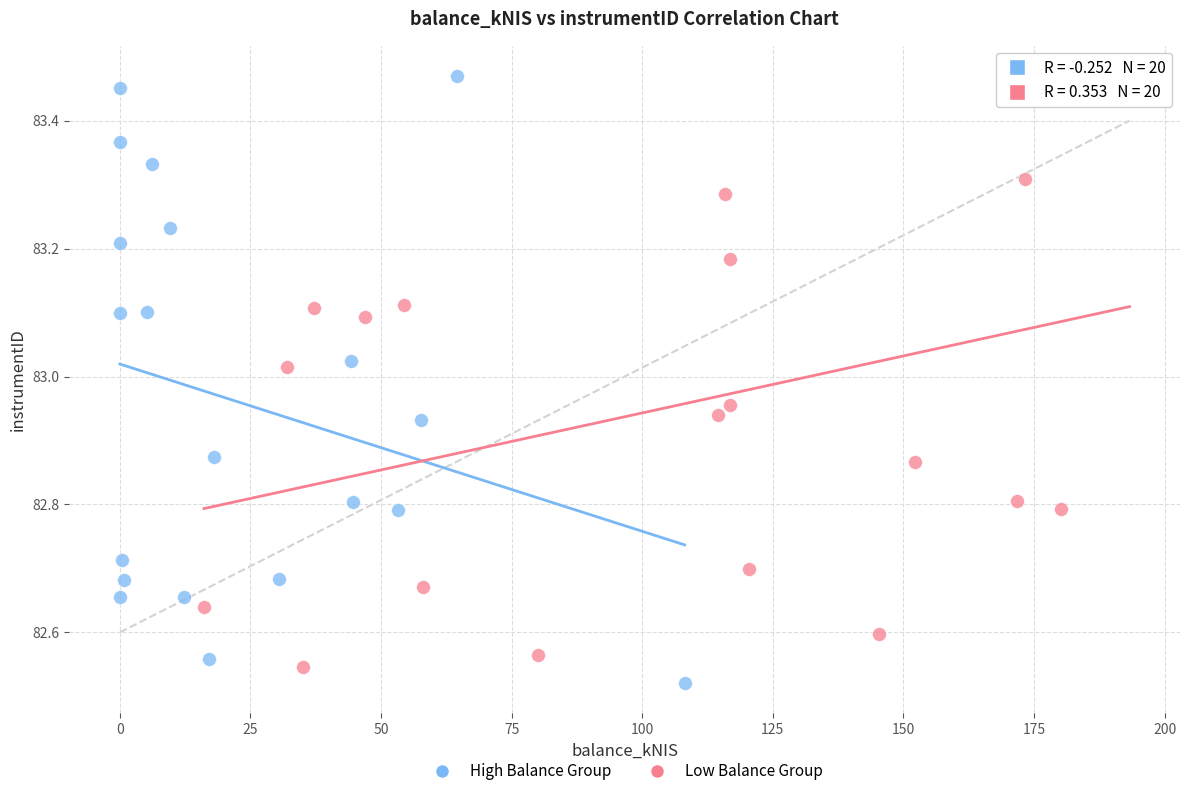

What are all the series names shown in the legend?

High Balance Group, Low Balance Group